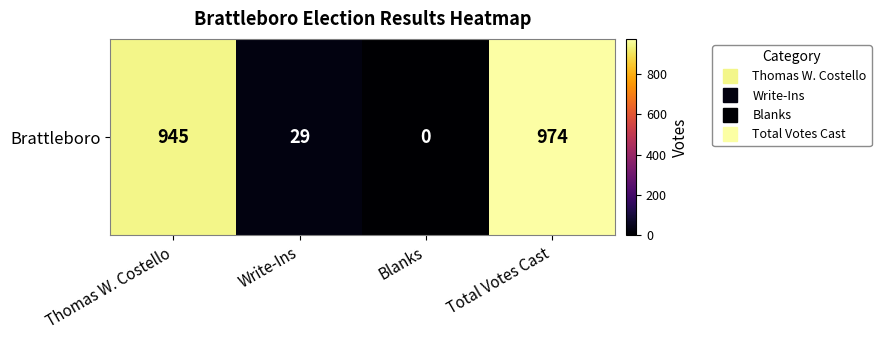

What is the greatest value displayed?

974